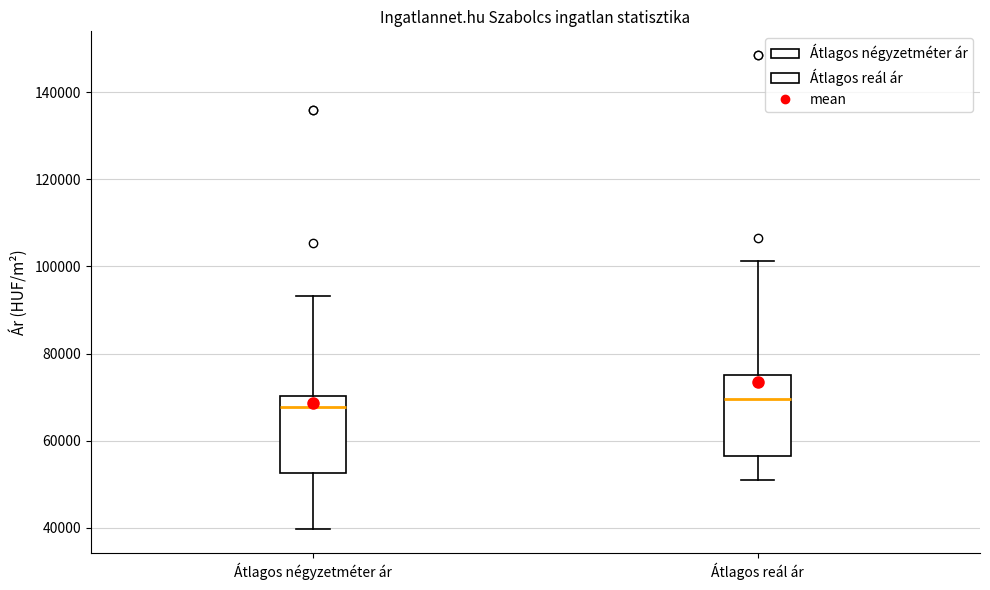

Reading left to right, read every box against the y-axis: the position of its median line, the range the box covers, and the ends of its whiskers. The values are not printed on the chart, so give them approximately, as read against the axis.

Átlagos négyzetméter ár: median 68000, box 52000 to 70000, whiskers 40000 to 94000
Átlagos reál ár: median 70000, box 56000 to 76000, whiskers 52000 to 102000